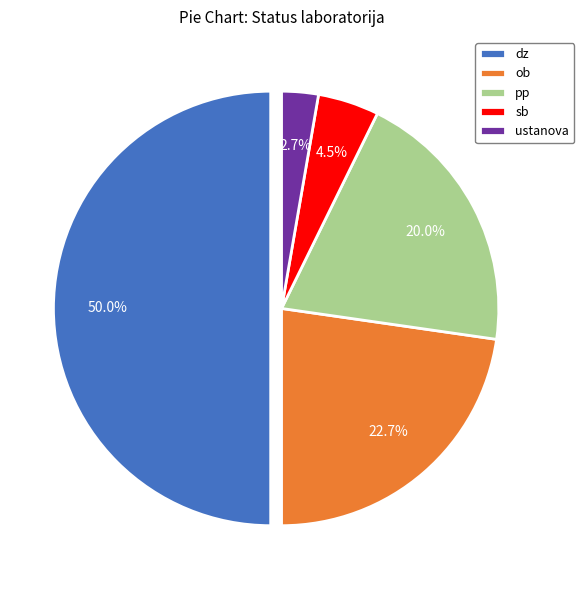

How many segments does this pie chart have?

5